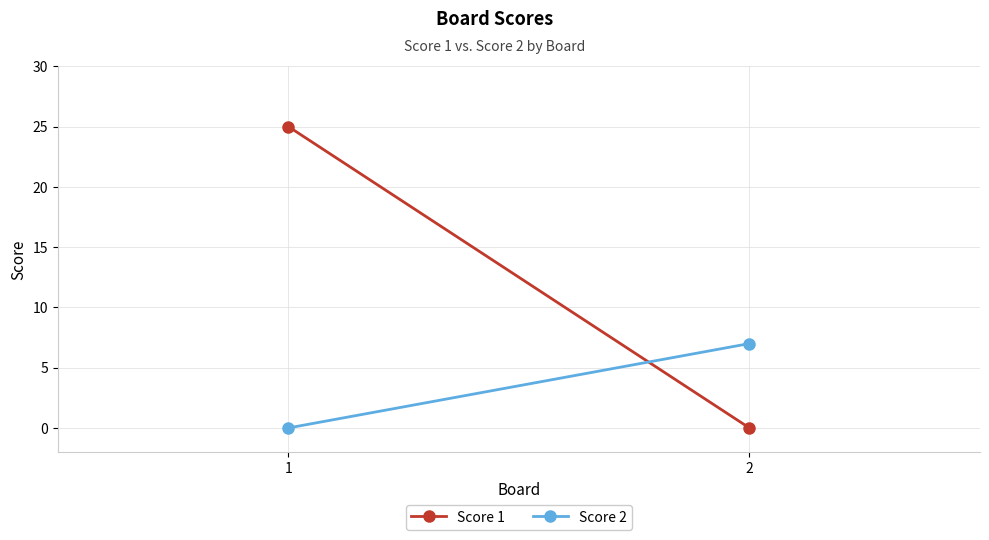

Reading left to right, list all the values displayed in this chart.

Score 1: 25	0
Score 2: 0	7